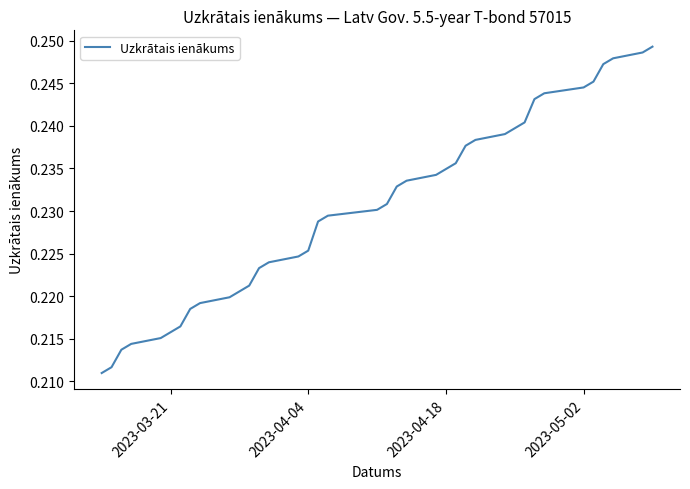

Does the chart have visible grid lines?

No